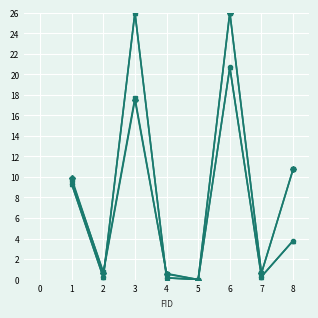

How many series are shown in this chart?

4